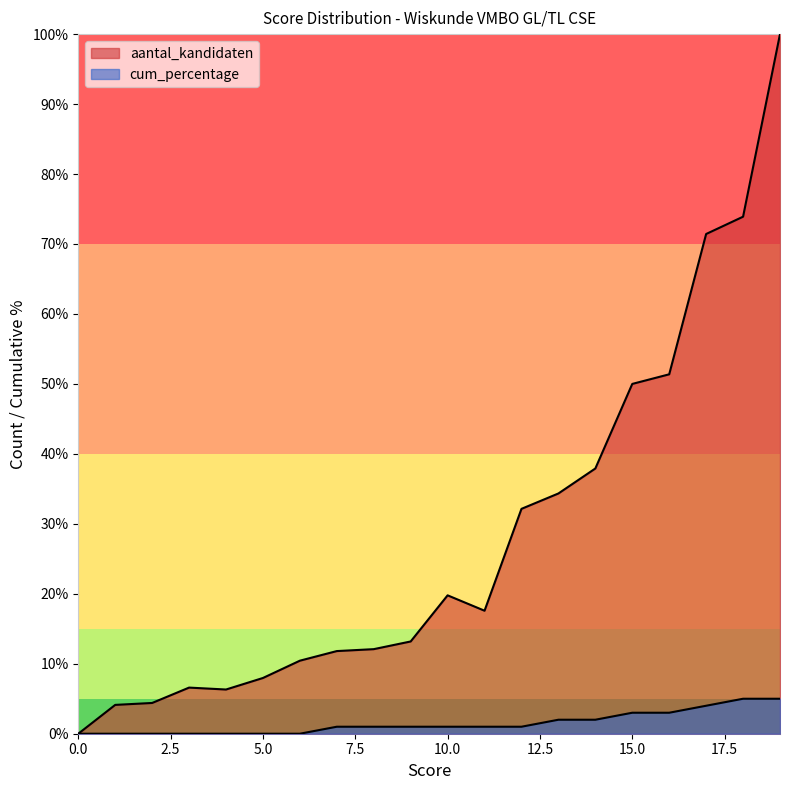

Which label corresponds to the largest value in the chart?

19